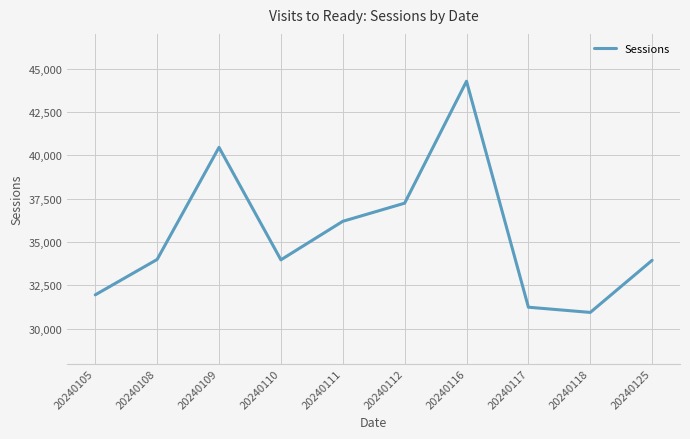

Between 20240105 and 20240118, which is larger?

20240105